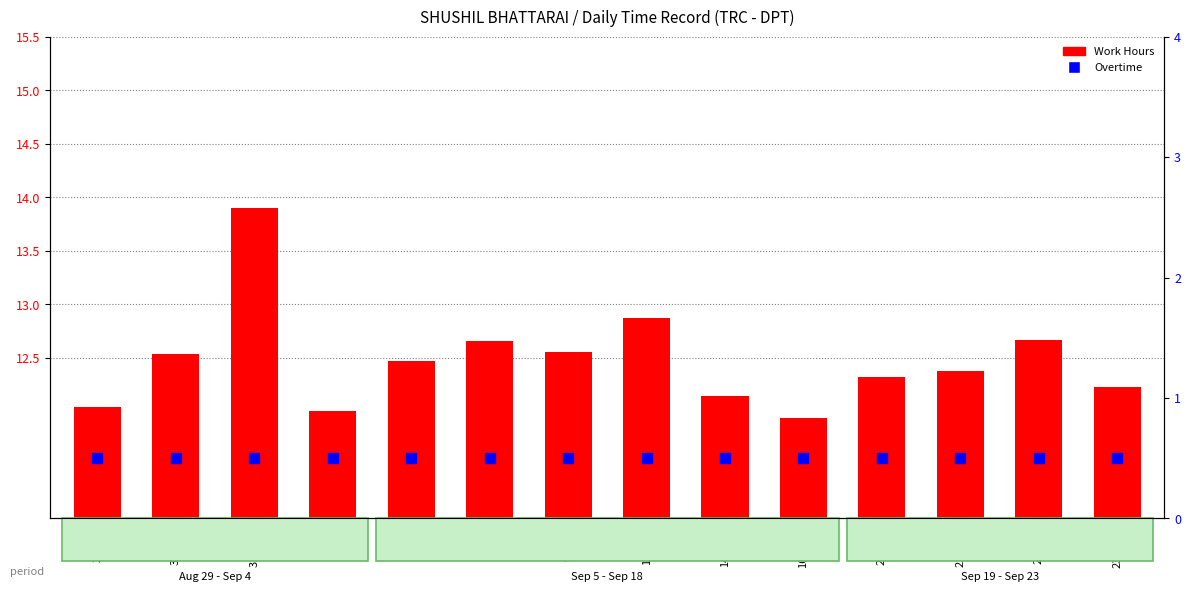

Which series has the widest spread of Y values?

Work Hours